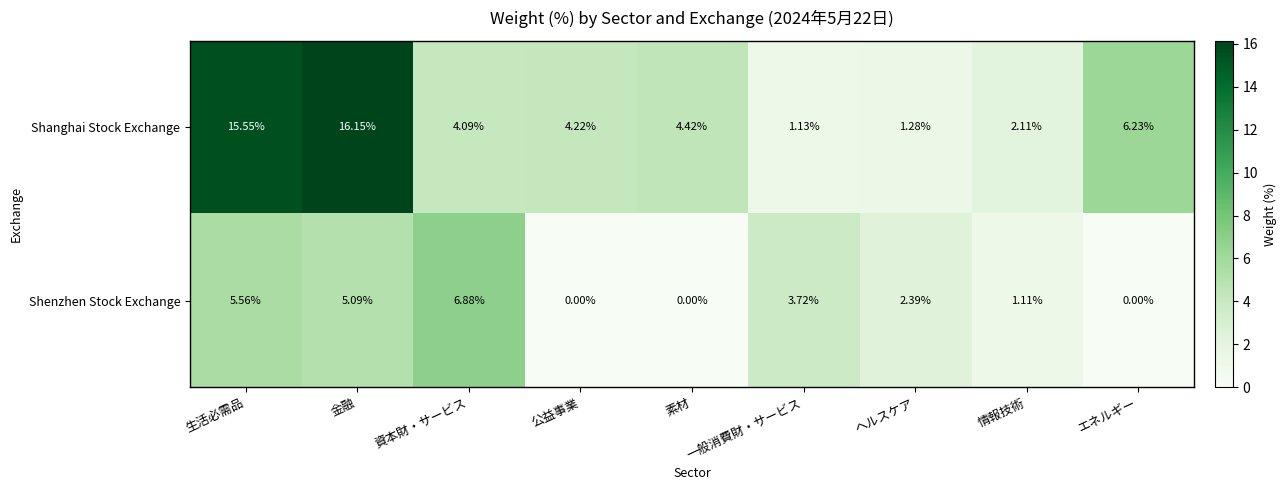

Is the value of Shenzhen Stock Exchange at 情報技術 greater than the value of Shanghai Stock Exchange at 資本財・サービス?

No